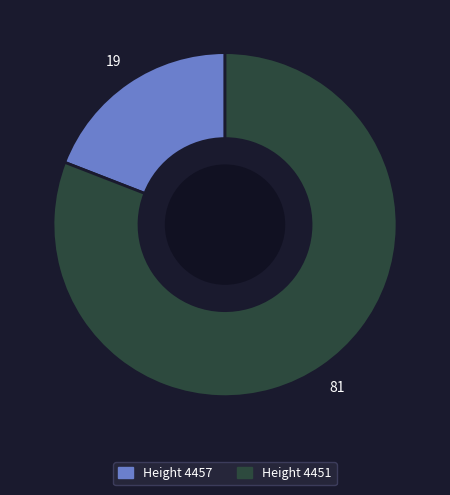

Does any single category account for the majority?

Yes